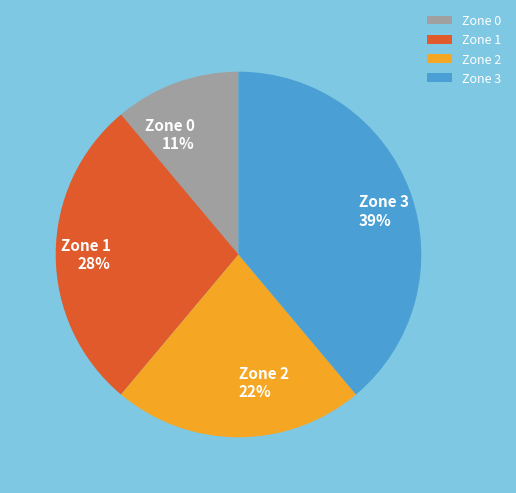

Which slice is the largest?

Zone 3